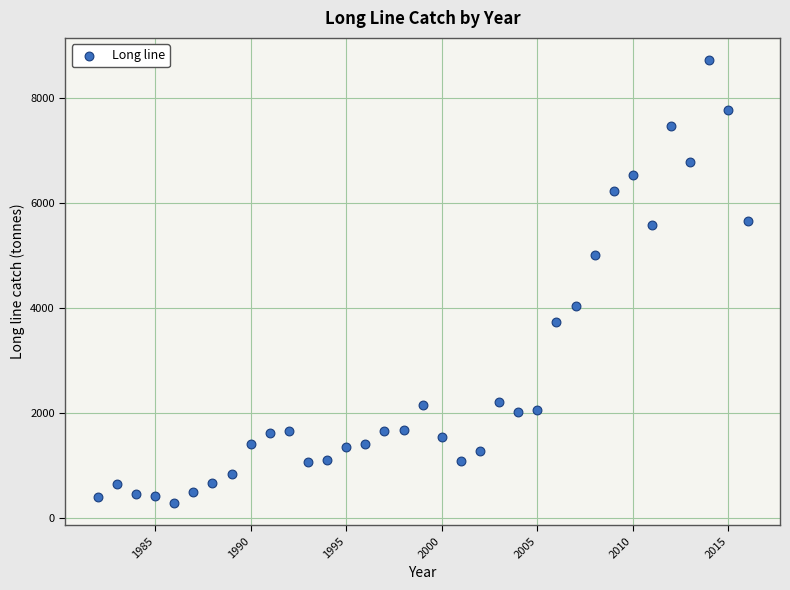

What is the range of X values (max minus min)?

34